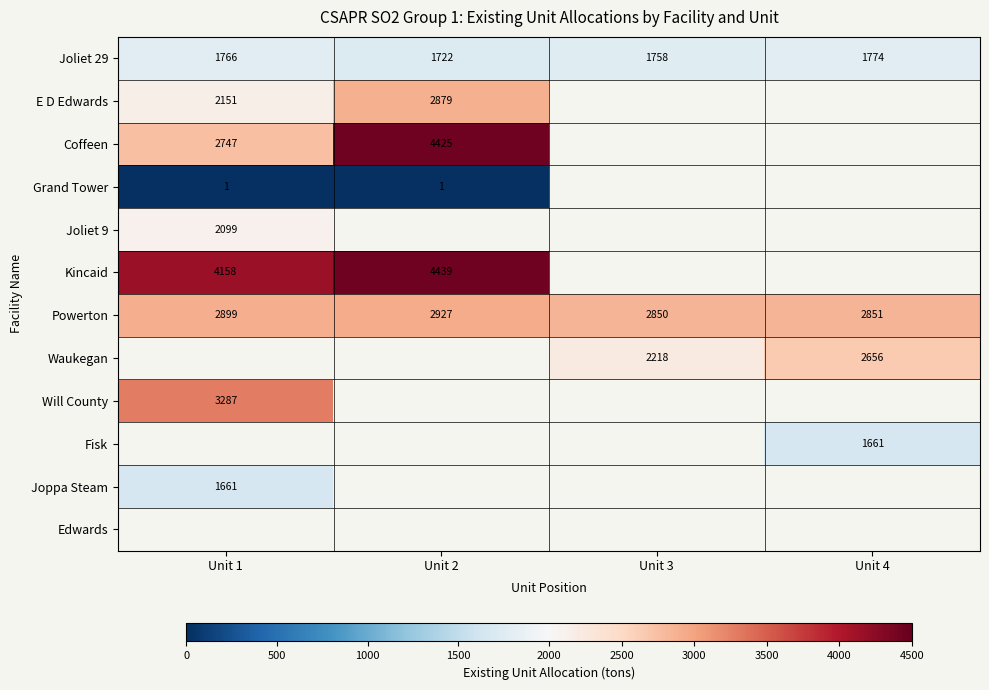

What is the greatest value displayed?

4439.0